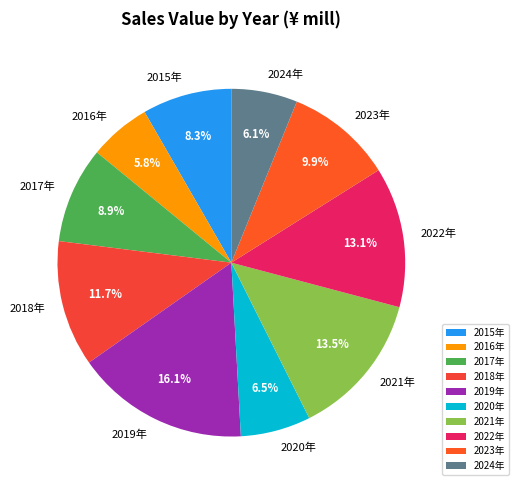

Which slice is the largest?

2019年